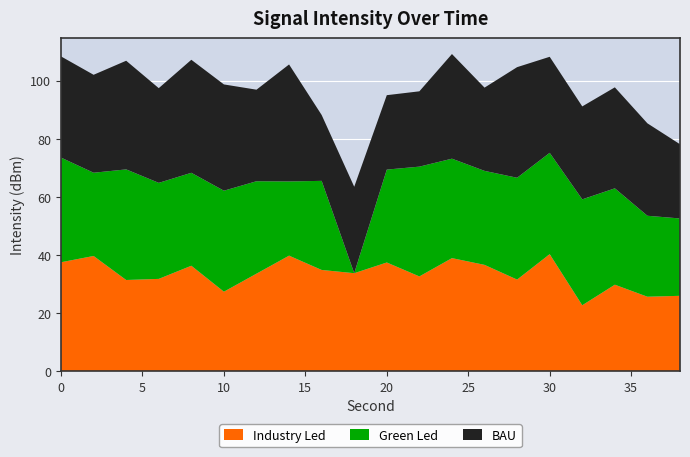

What is the lowest value of the Industry Led series?

22.7